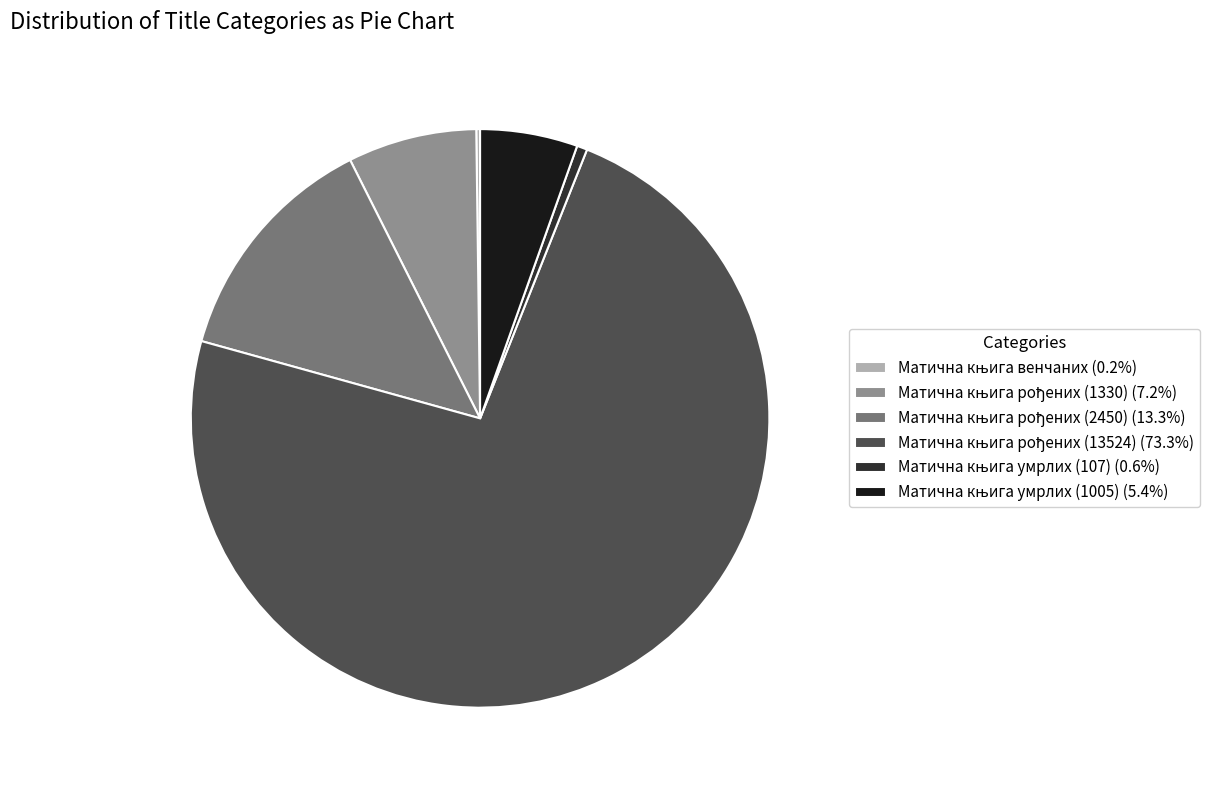

Is there any slice that represents more than half of the pie?

Yes